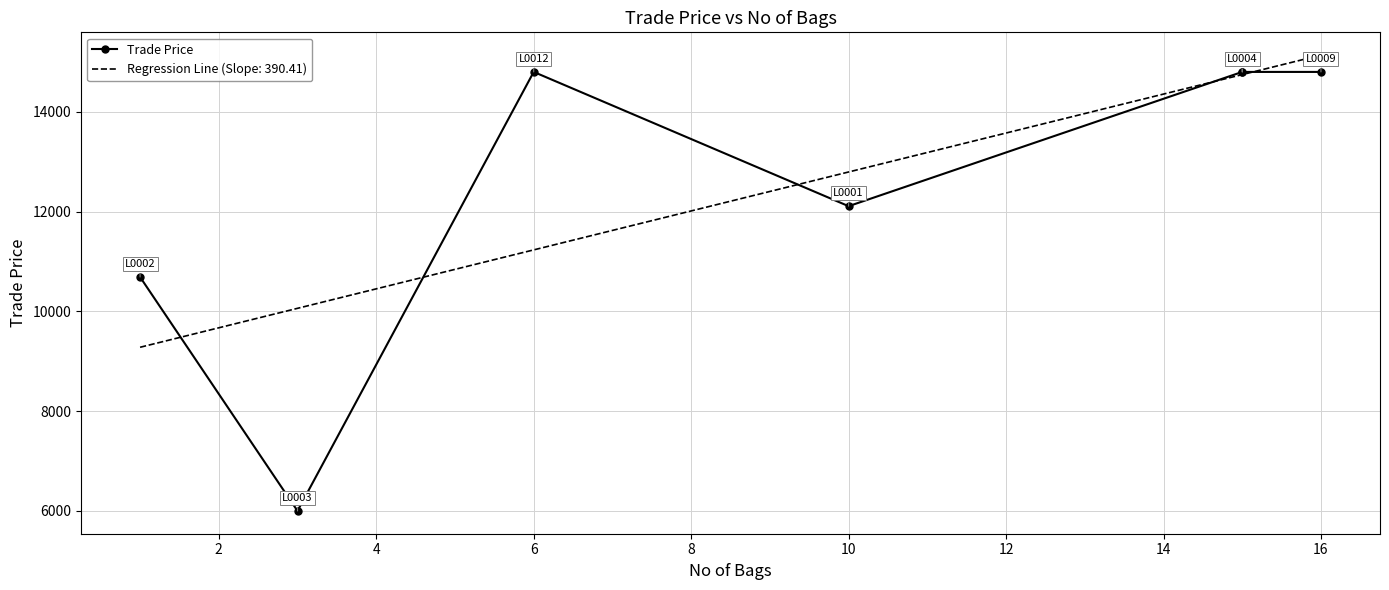

What is the highest value of the Regression Line (Slope: 390.41) series?

15136.7